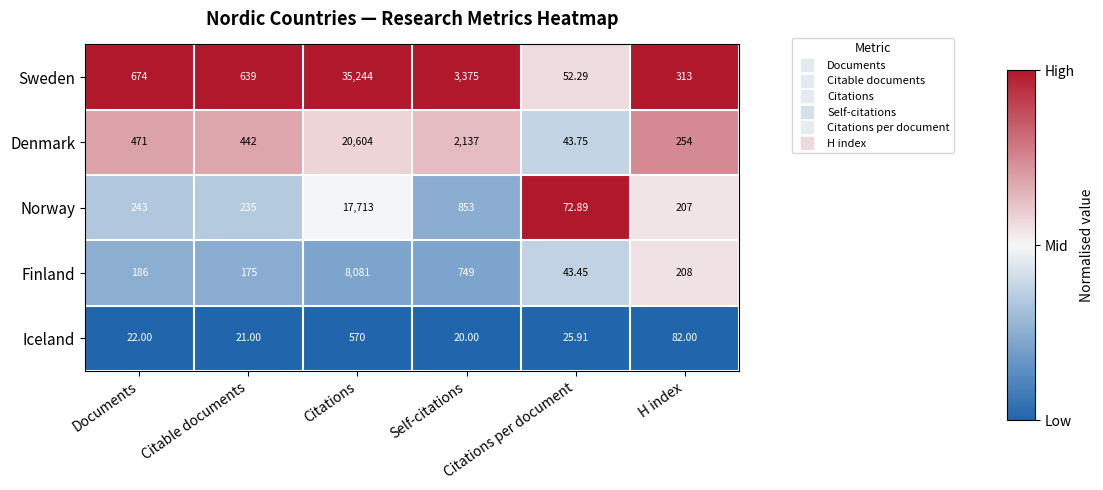

Which label corresponds to the smallest value in the chart?

Self-citations